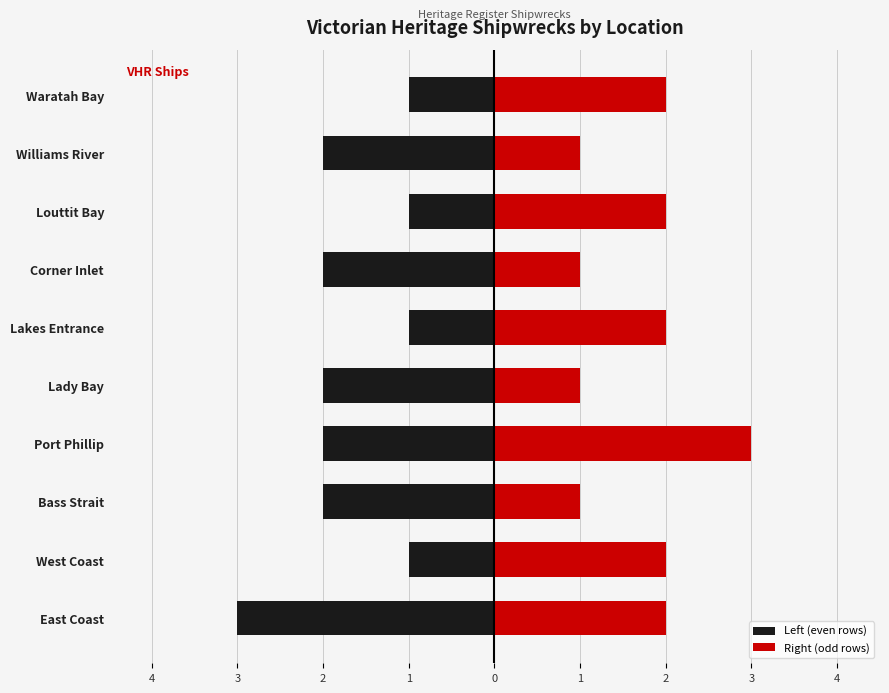

What are all the series names shown in the legend?

Left (even rows), Right (odd rows)